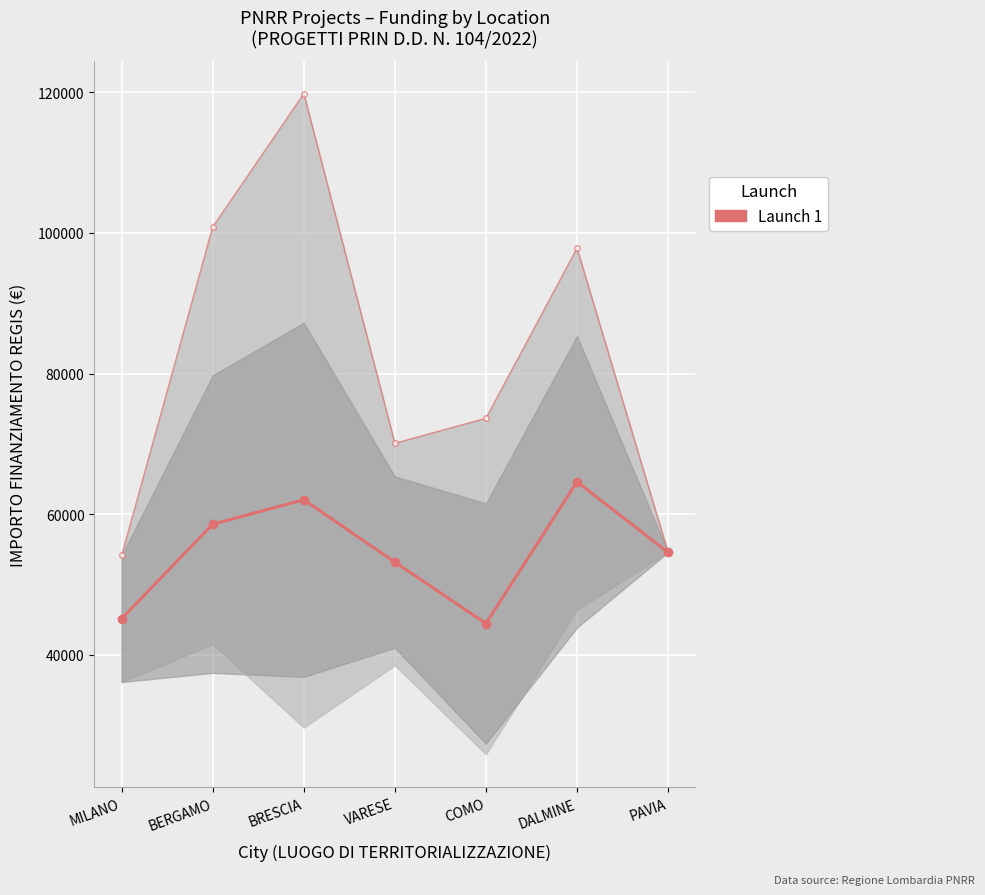

How many lines are shown in the chart?

1